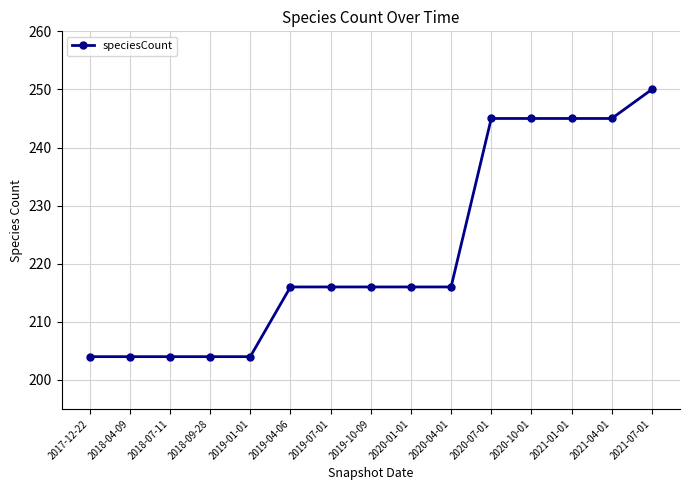

Which has a higher value, 2020-01-01 or 2019-01-01?

2020-01-01